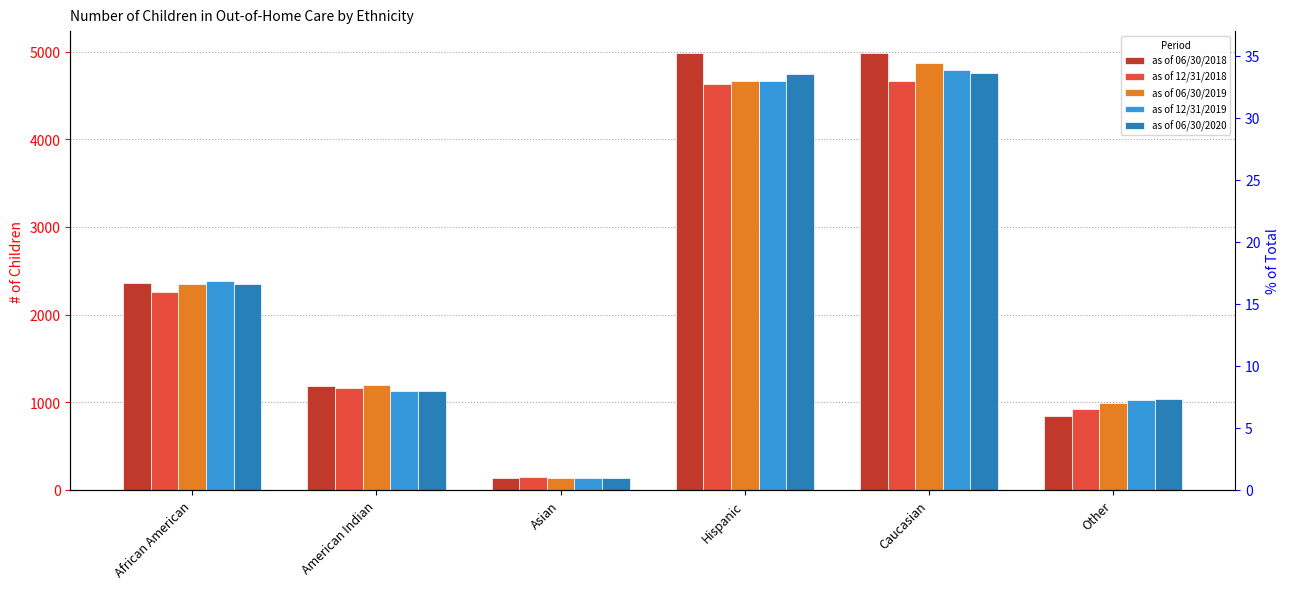

Which series has the largest range (max minus min)?

as of 06/30/2018